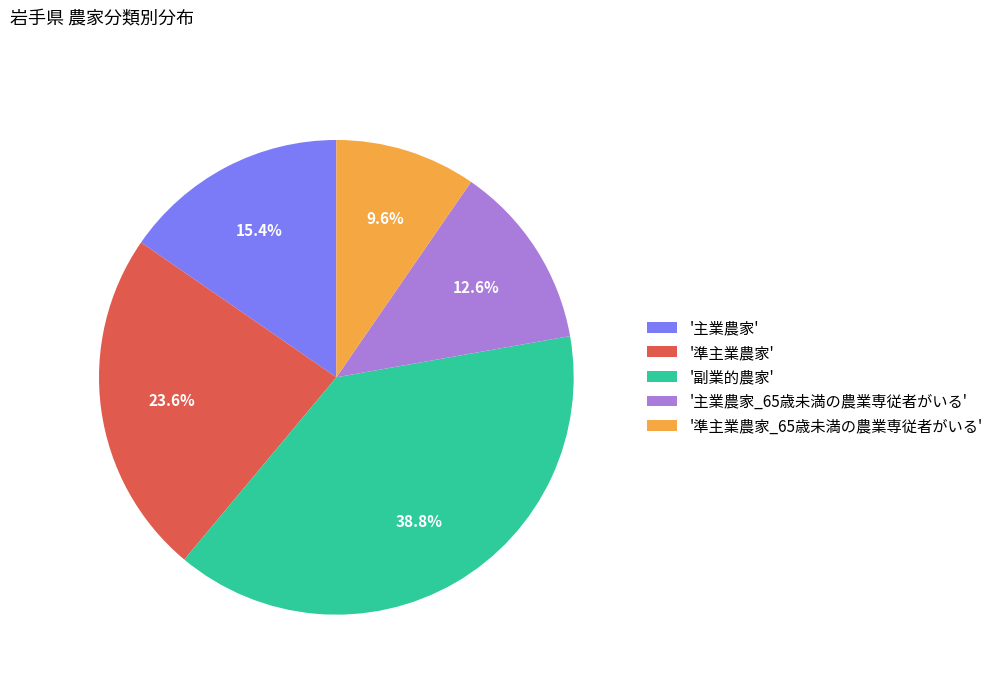

How many segments does this pie chart have?

5